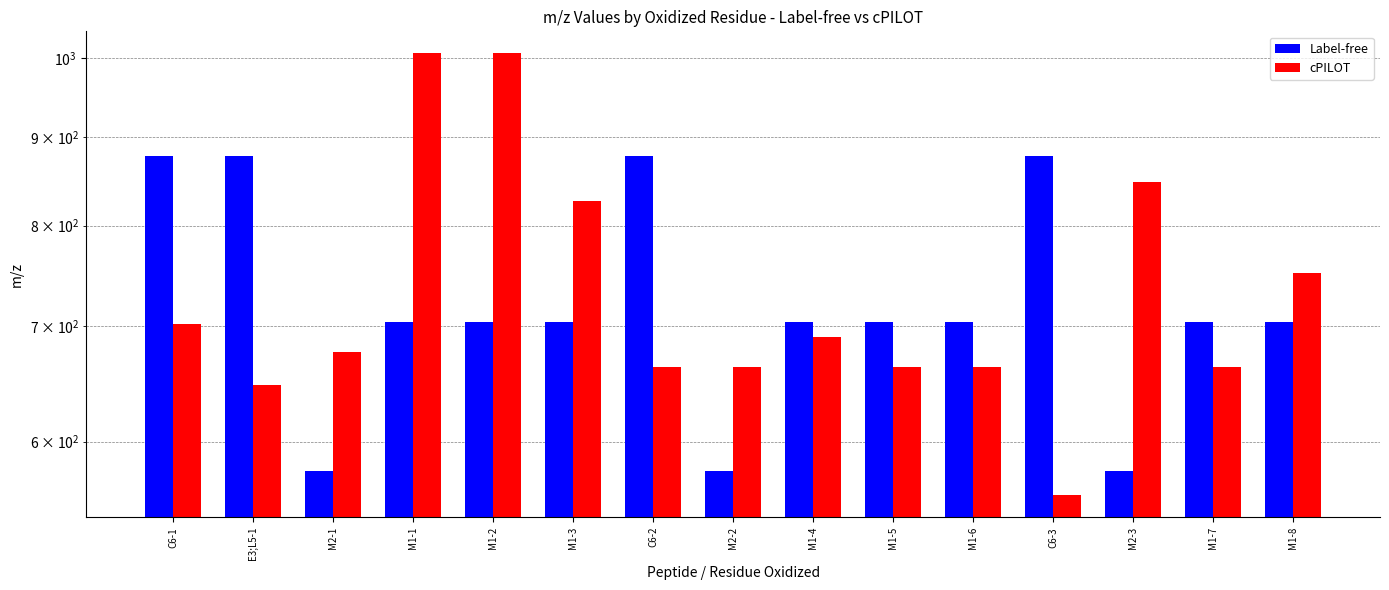

Reading left to right, what are all the values shown in this chart?

Label-free: 878.0	878.0	576.6	703.8	703.8	703.8	878.0	576.6	703.8	703.8	703.8	878.0	576.6	703.8	703.8
cPILOT: 701.4	647.0	676.4	1006.6	1006.6	826.4	662.4	662.4	689.4	662.4	662.4	558.7	848.5	662.4	751.0